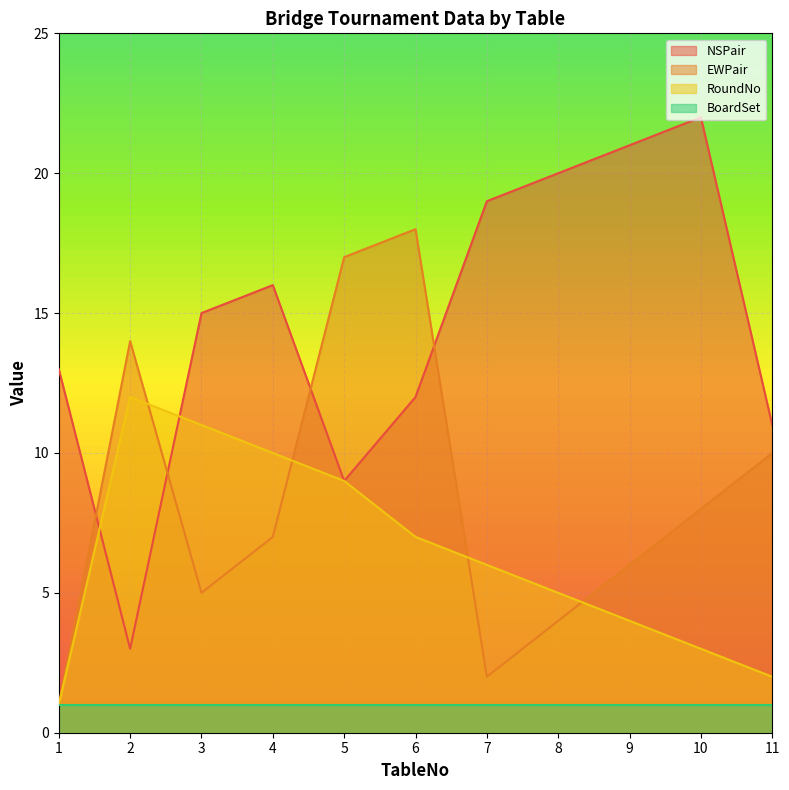

What is the maximum value shown in the chart?

22